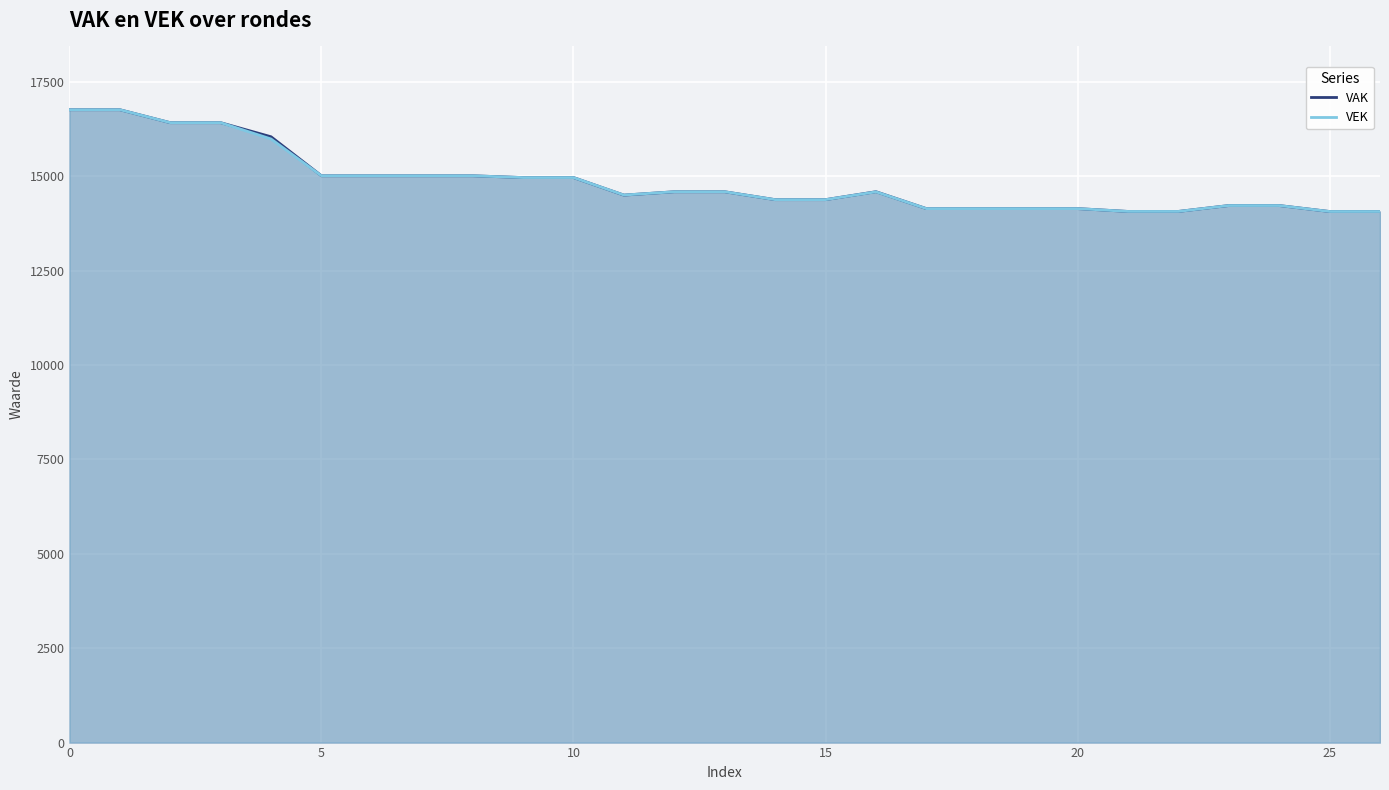

True or false: VAK has more than 2 interior local peaks.

False